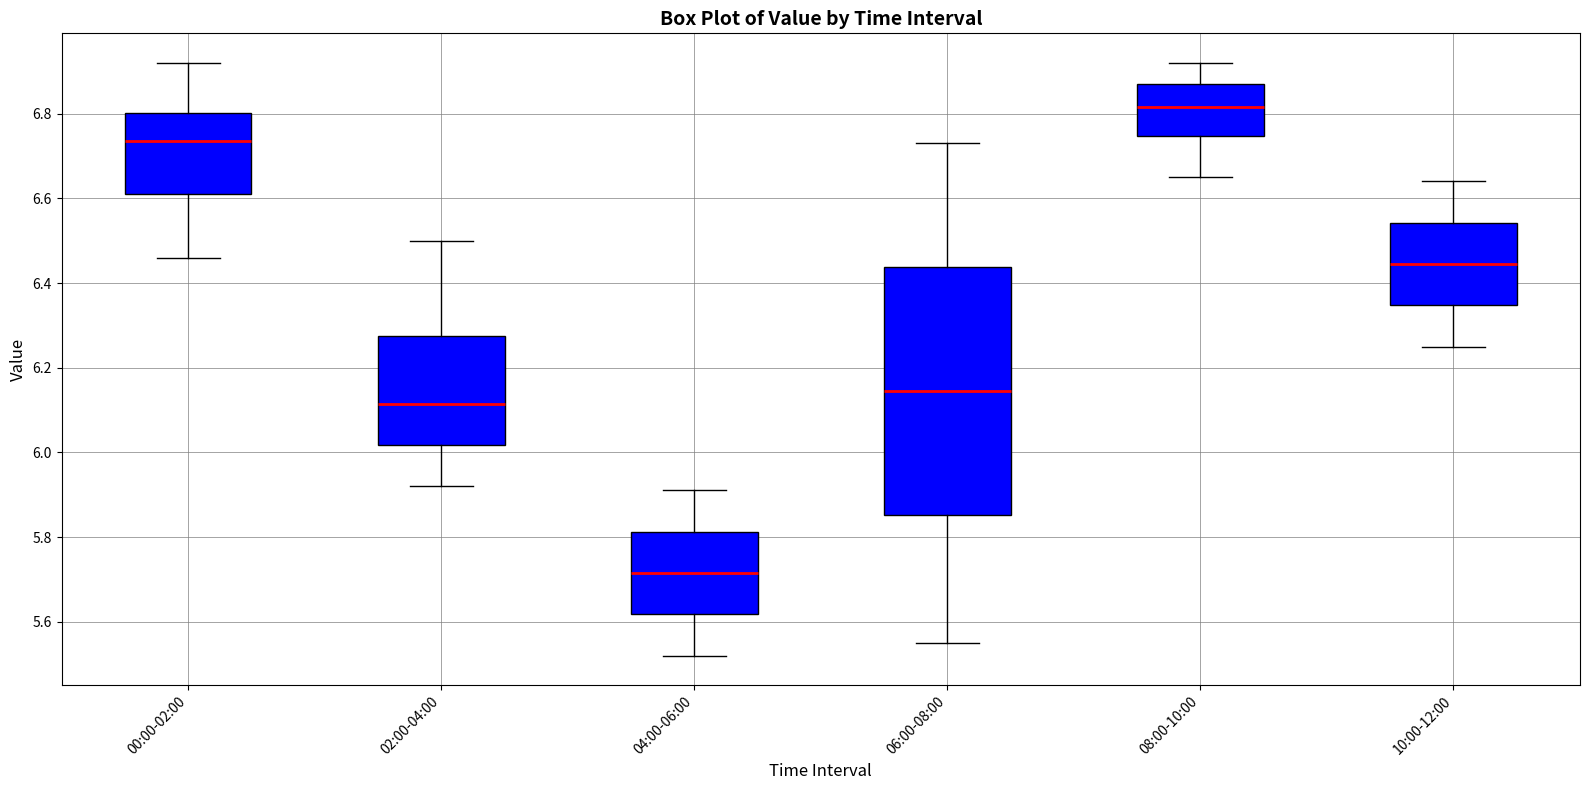

Reading left to right, read every box against the y-axis: the position of its median line, the range the box covers, and the ends of its whiskers. The values are not printed on the chart, so give them approximately, as read against the axis.

00:00-02:00: median 6.74, box 6.62 to 6.80, whiskers 6.46 to 6.92
02:00-04:00: median 6.12, box 6.02 to 6.28, whiskers 5.92 to 6.50
04:00-06:00: median 5.72, box 5.62 to 5.82, whiskers 5.52 to 5.92
06:00-08:00: median 6.14, box 5.86 to 6.44, whiskers 5.56 to 6.74
08:00-10:00: median 6.82, box 6.74 to 6.88, whiskers 6.66 to 6.92
10:00-12:00: median 6.44, box 6.34 to 6.54, whiskers 6.26 to 6.64